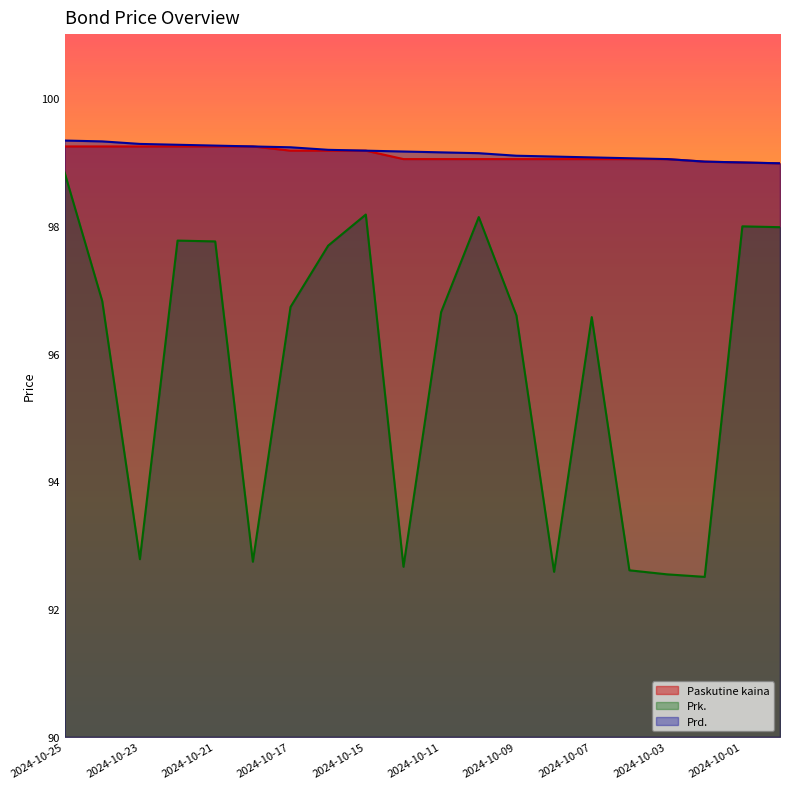

What is the difference between the Prd. values at 2024-10-15 and 2024-10-18?

0.1